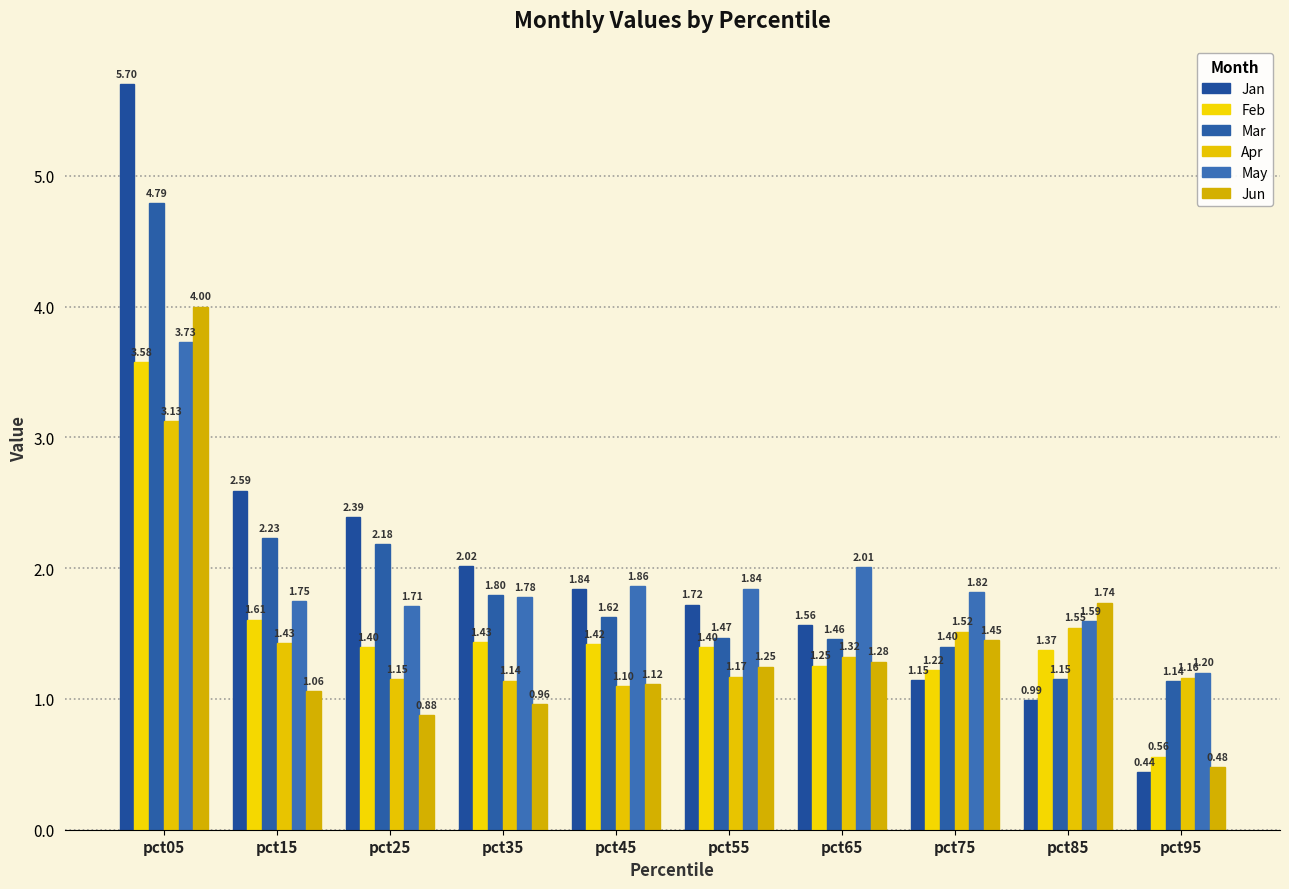

Which series has the largest range (max minus min)?

Jan